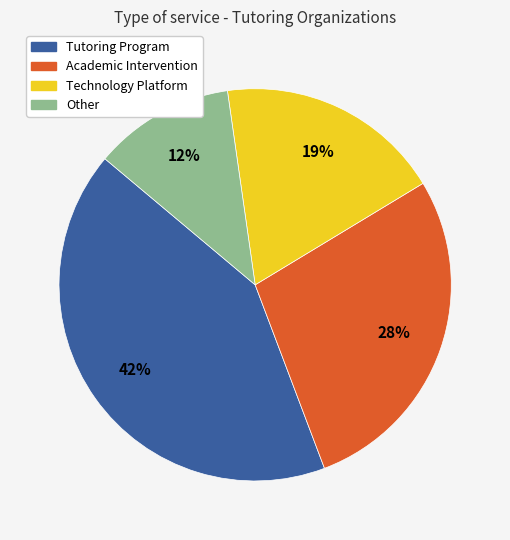

Which category has the smallest portion of the pie?

Other